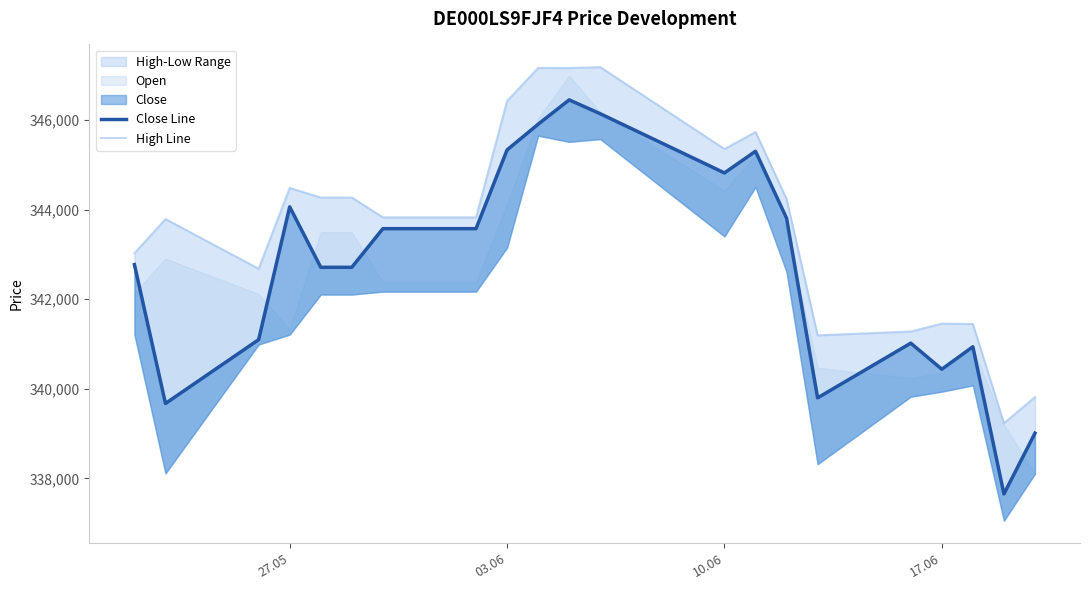

What is the smallest value displayed?

337654